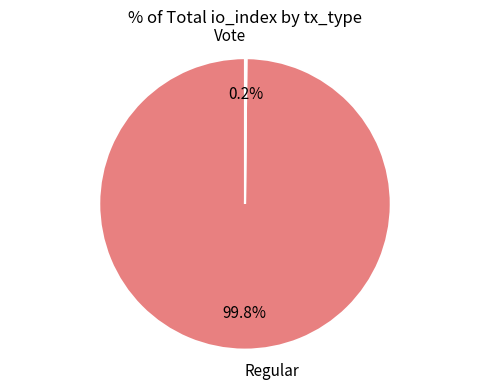

Does any single category account for the majority?

Yes